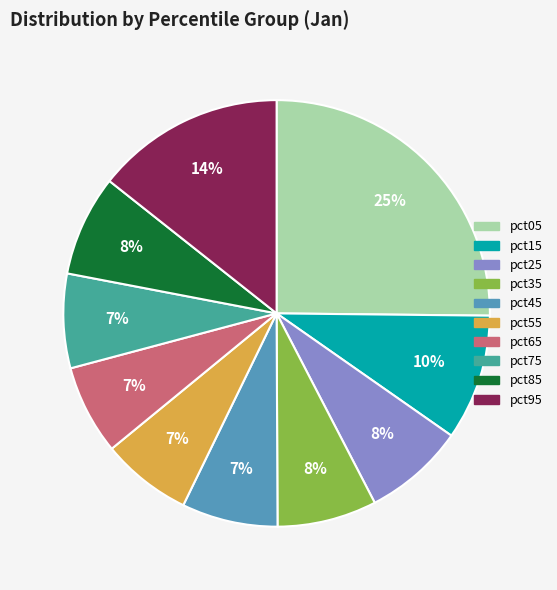

Do pct65 and pct35 together represent more than half of the pie?

No